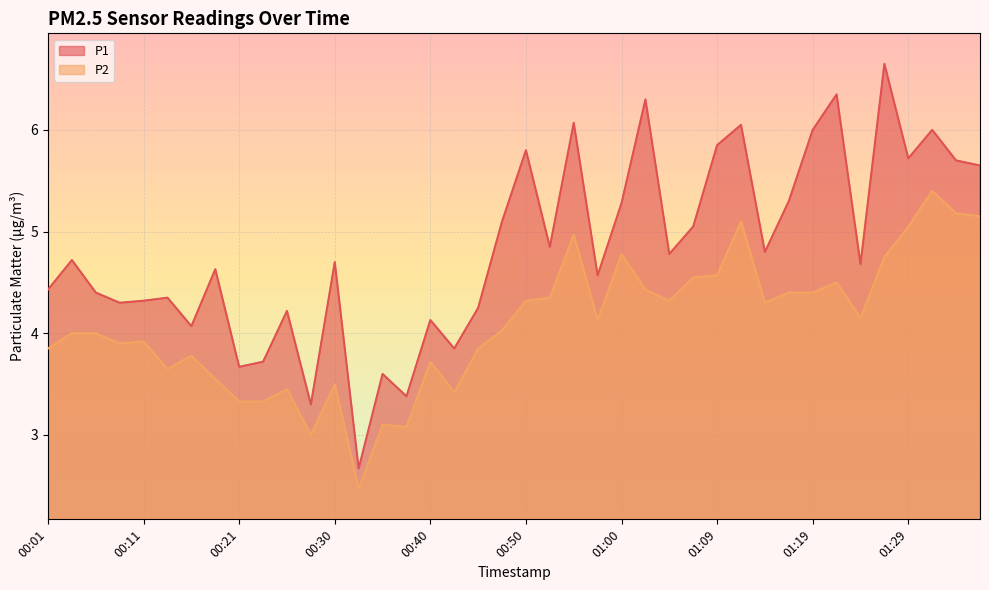

Rank the series by their maximum value, from highest to lowest.

P1, P2